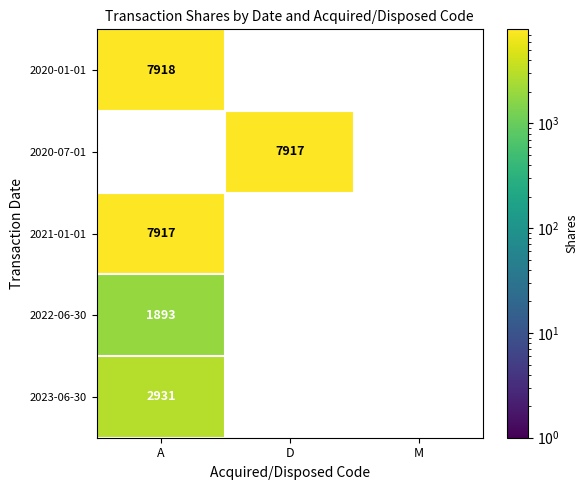

The 2022-06-30 series shows 3111 at A. True or false?

False